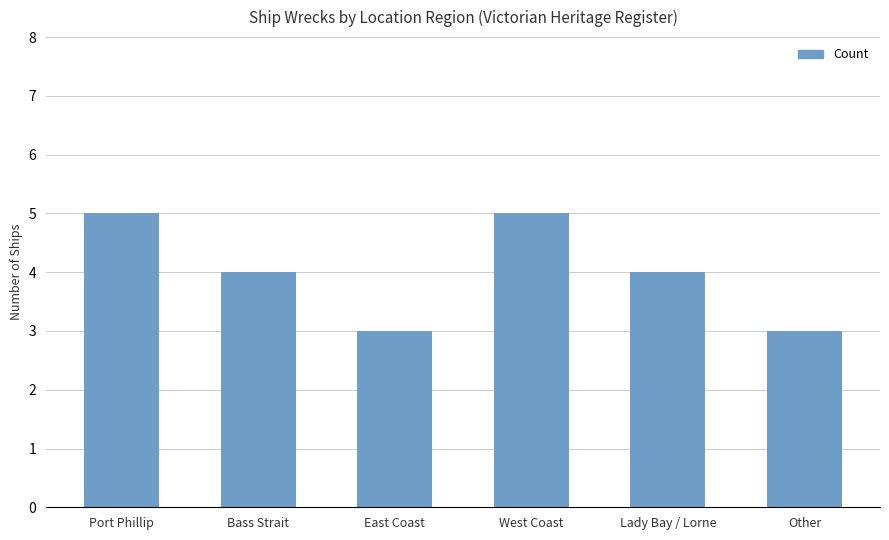

What is the greatest value displayed?

5